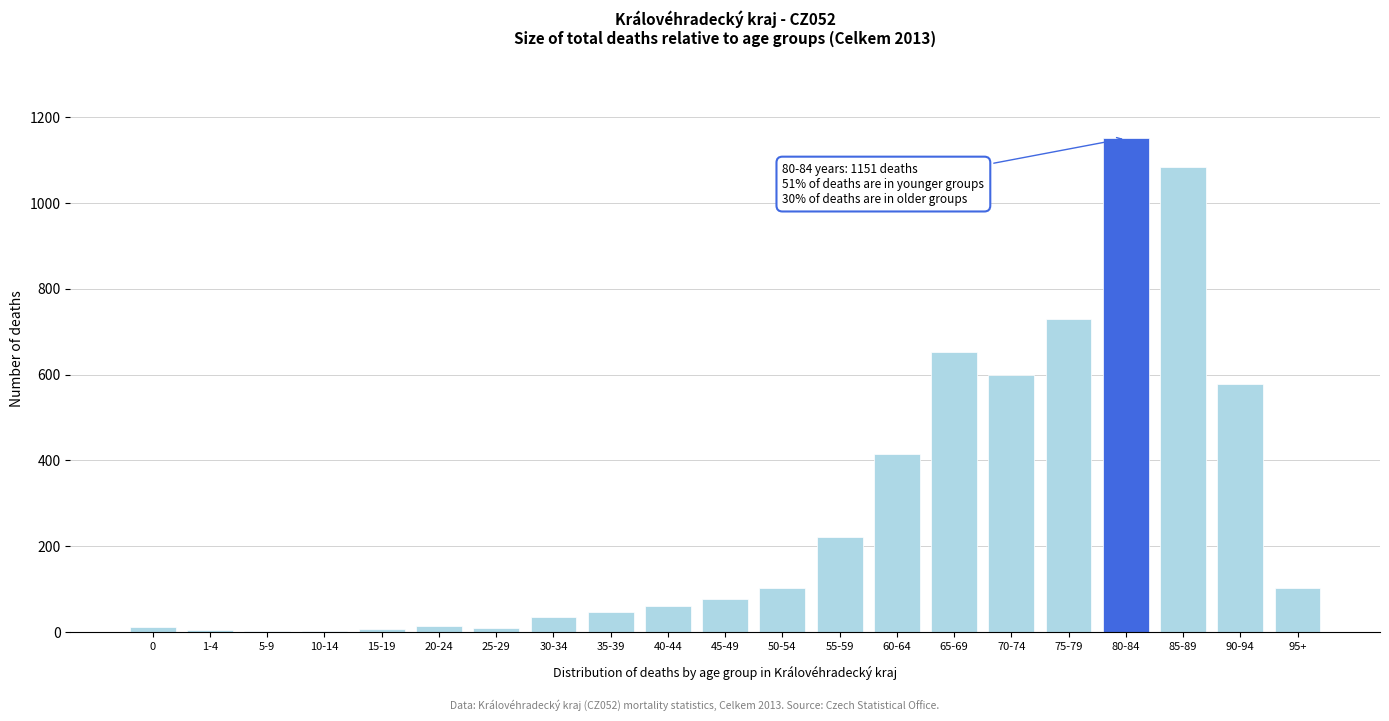

Which has a higher value, 75-79 or 65-69?

75-79